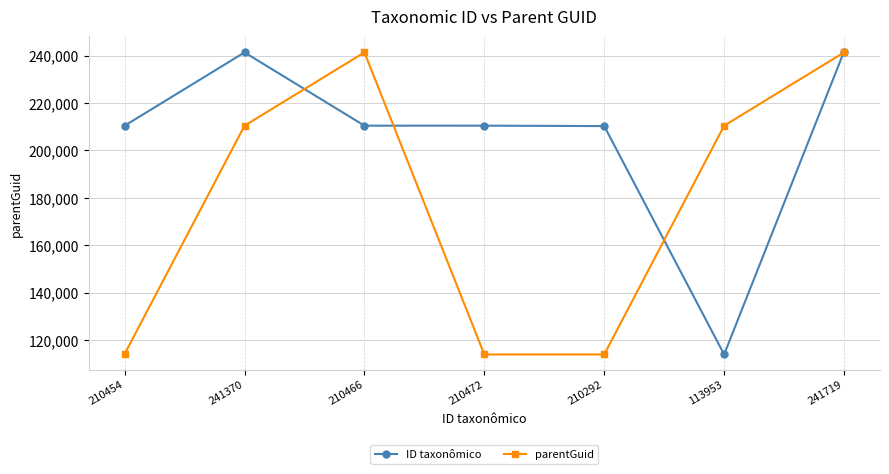

Is it true that ID taxonômico equals 241719 at 241719?

True